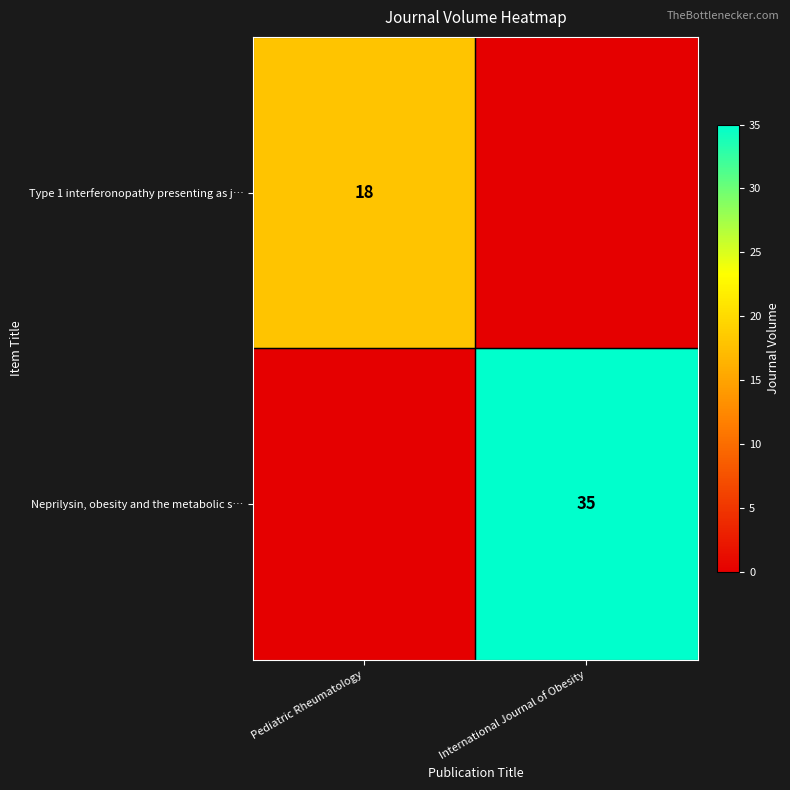

The value of Neprilysin, obesity and the metabolic s… at International Journal of Obesity is 53. True or false?

False